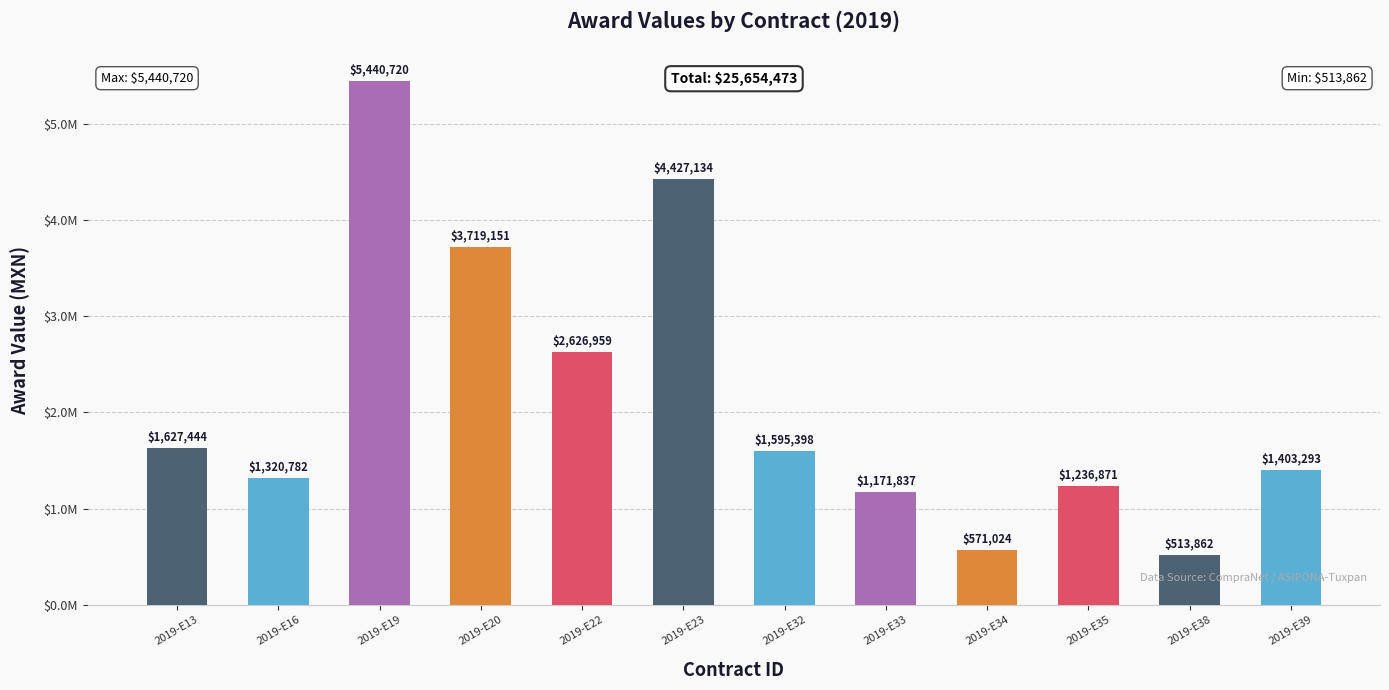

What is the average value?

2137872.8